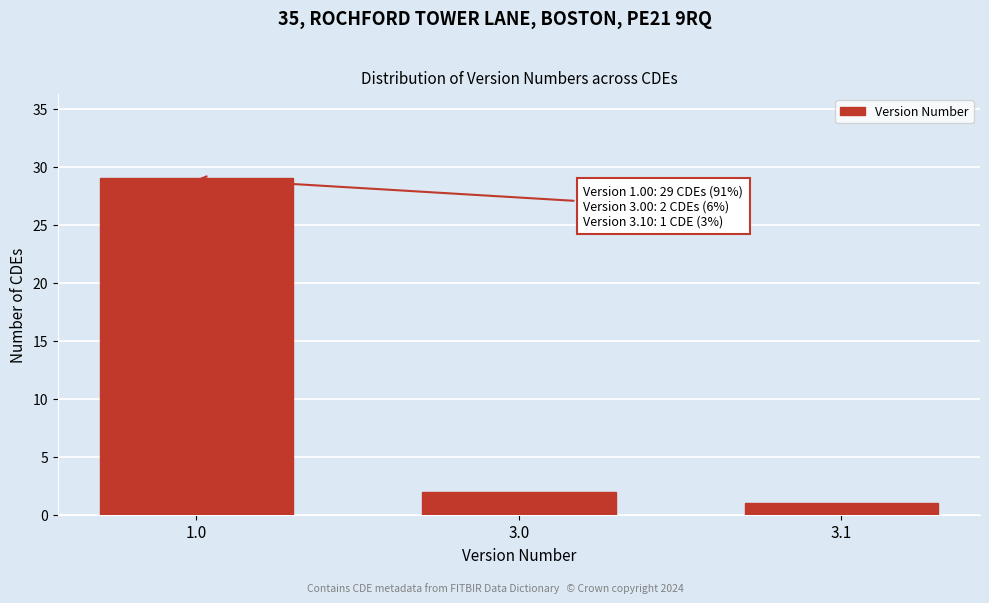

Reading right to left, what are all the values shown in this chart?

1	2	29